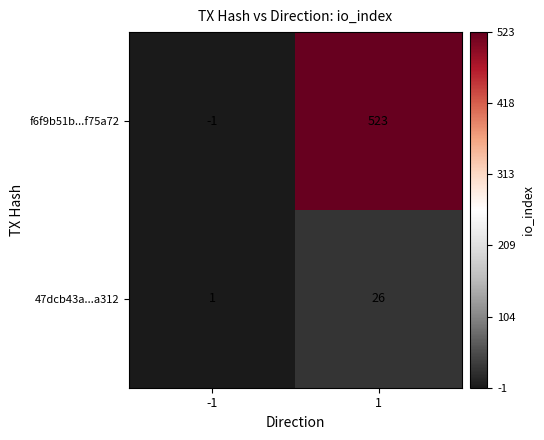

How many series are shown in this chart?

2